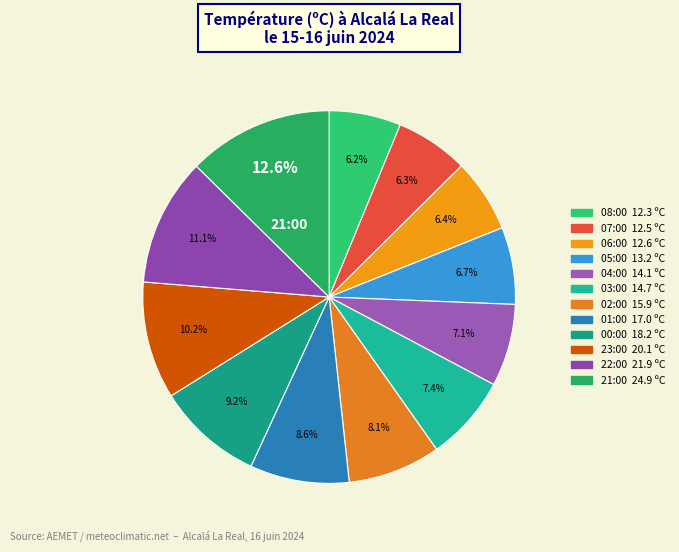

Is there a majority slice in this chart?

No